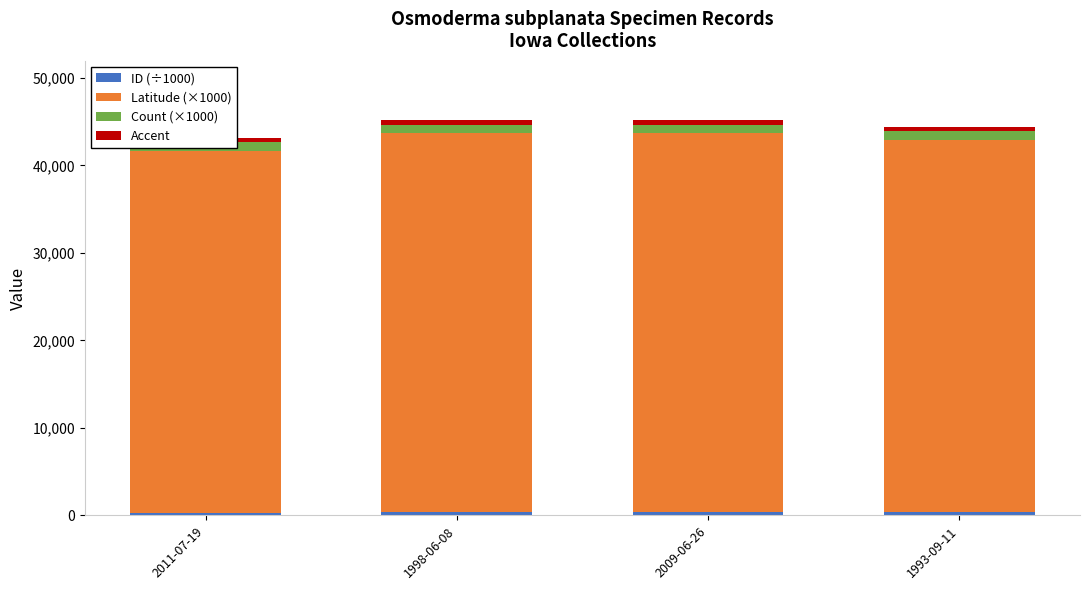

What is the difference between the second highest and second lowest values in the Latitude (×1000) series?

758.3